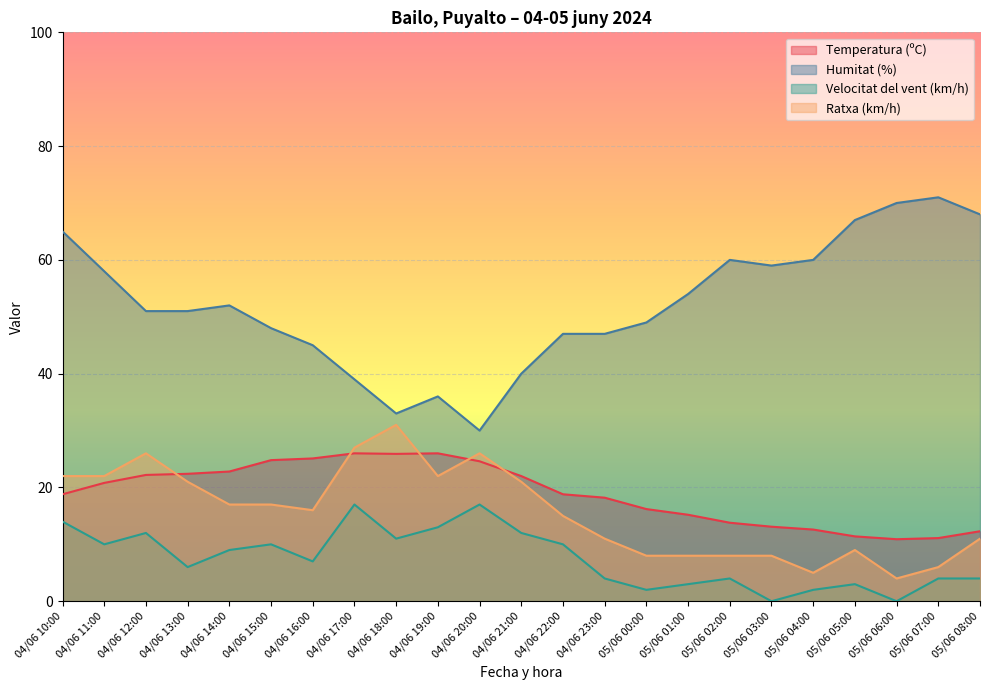

What is the difference between the Humitat (%) values at 04/06 16:00 and 05/06 01:00?

9.0